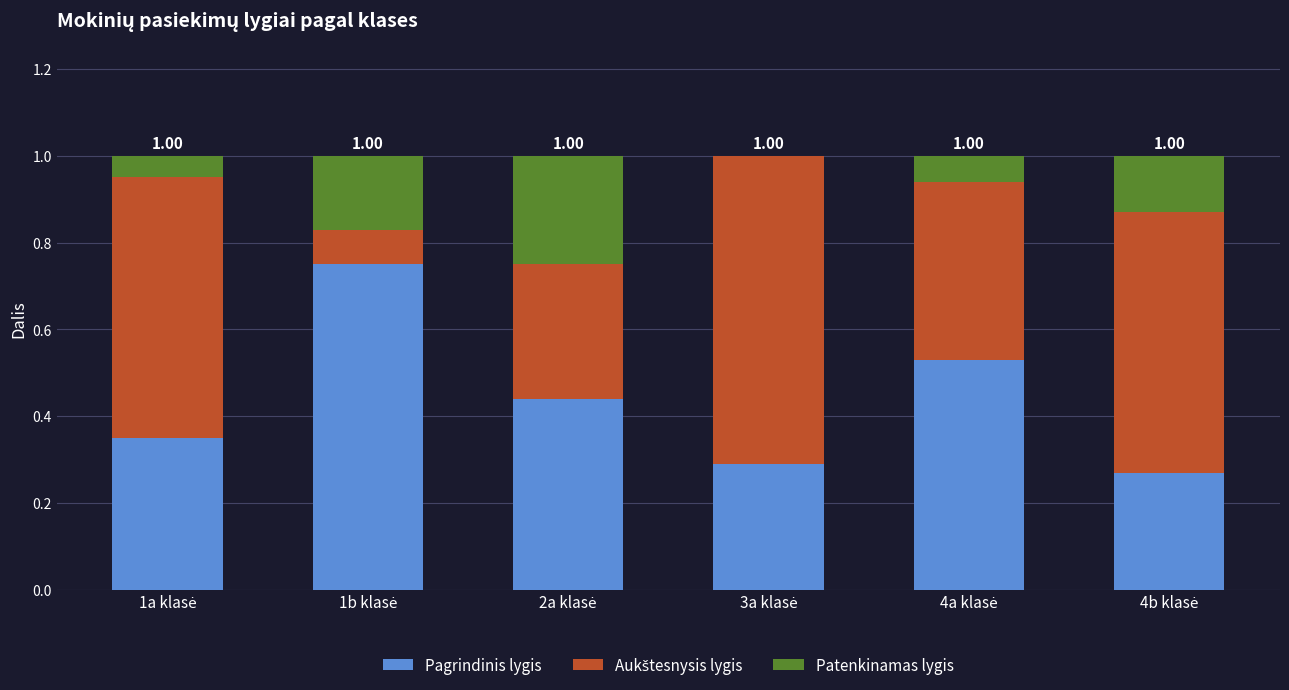

Are the bars horizontal?

No